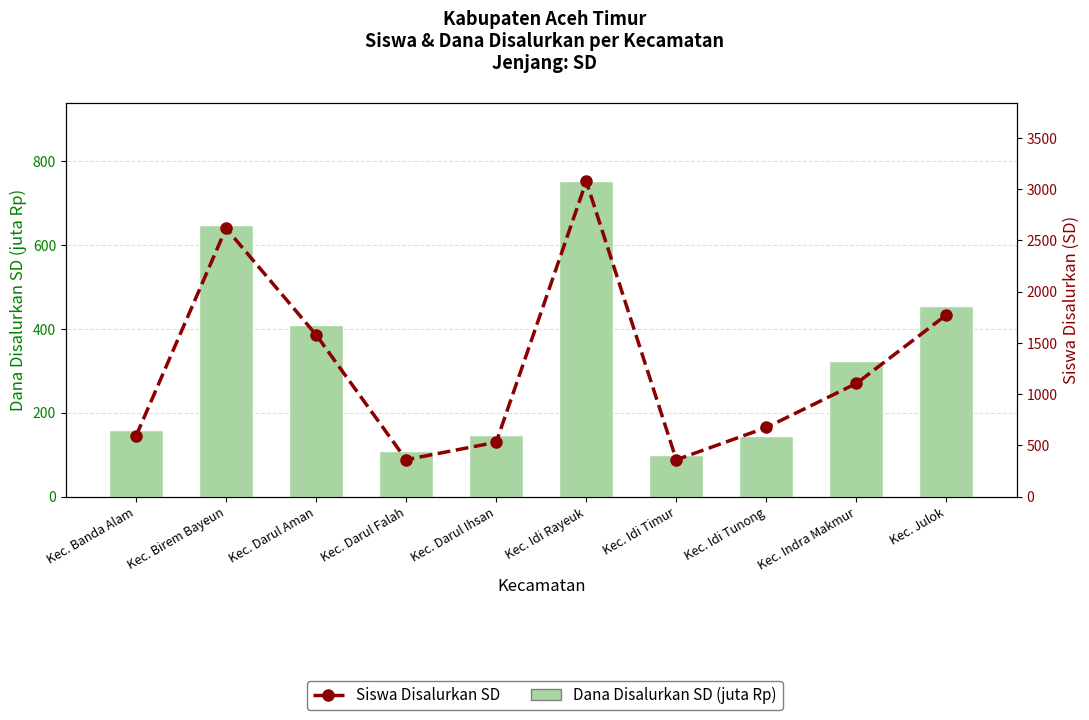

What is the total value across all series at Kec. Idi Timur?

457.3